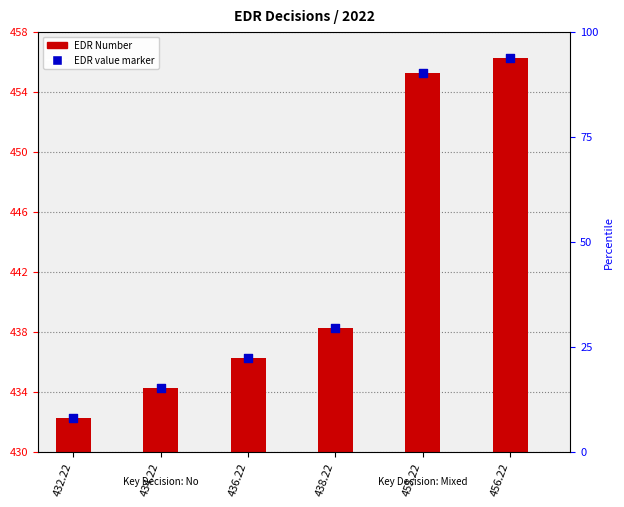

Is the value of EDR value marker at 432.22 greater than the value of EDR Number at 436.22?

No